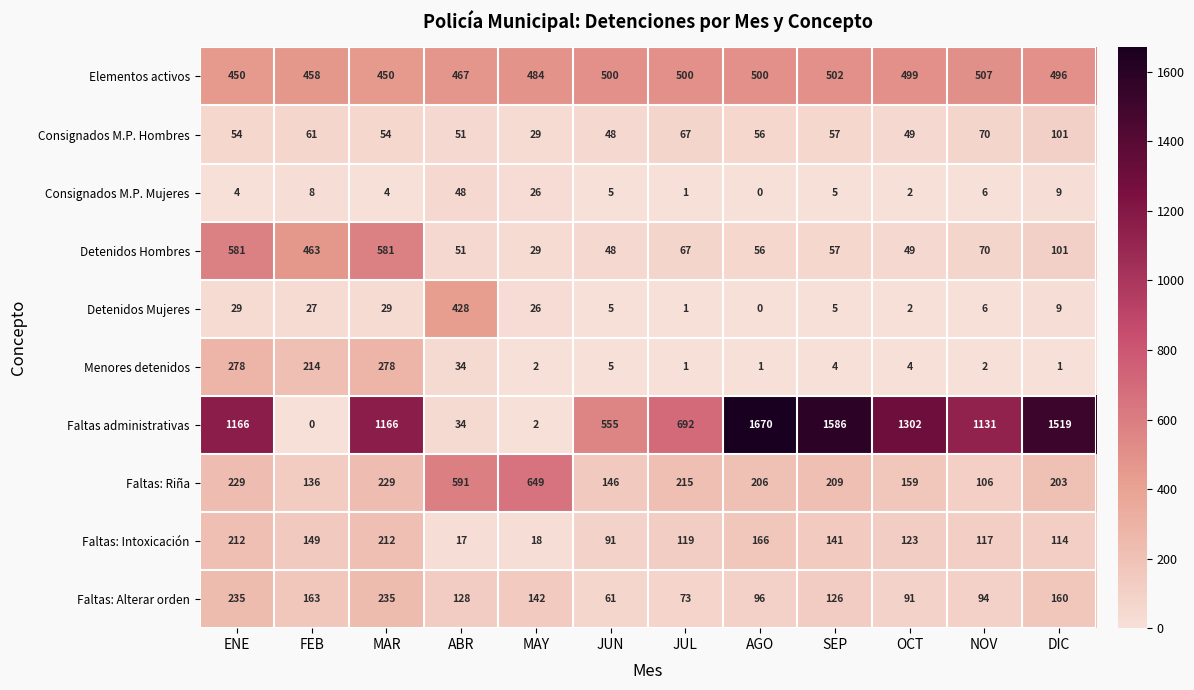

What is the total value across all series at SEP?

2692